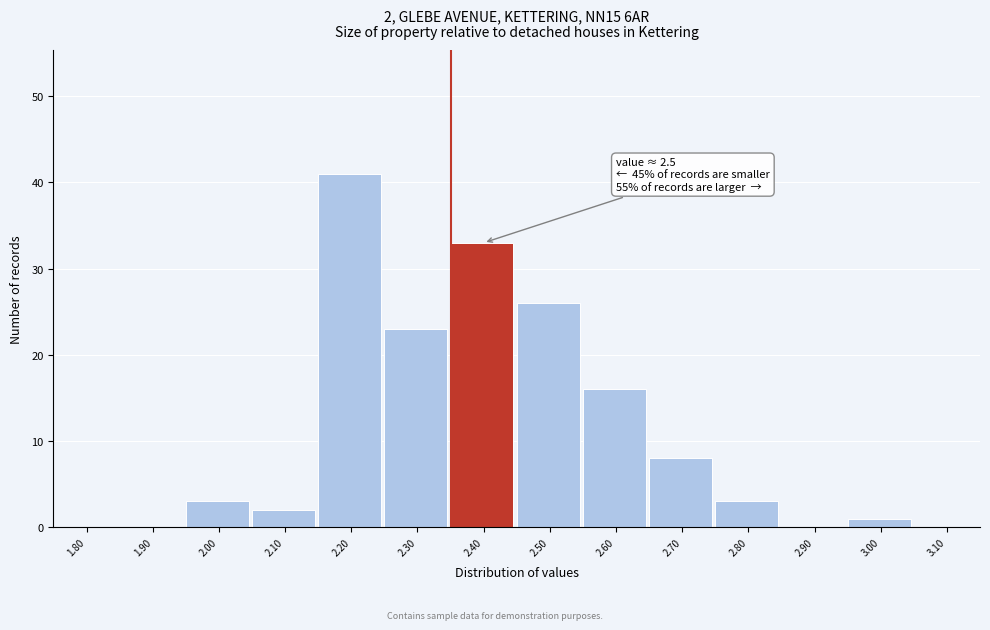

Reading right to left, transcribe all the data shown in this chart.

3.10=0	3.00=1	2.90=0	2.80=3	2.70=8	2.60=16	2.50=26	2.40=33	2.30=23	2.20=41	2.10=2	2.00=3	1.90=0	1.80=0